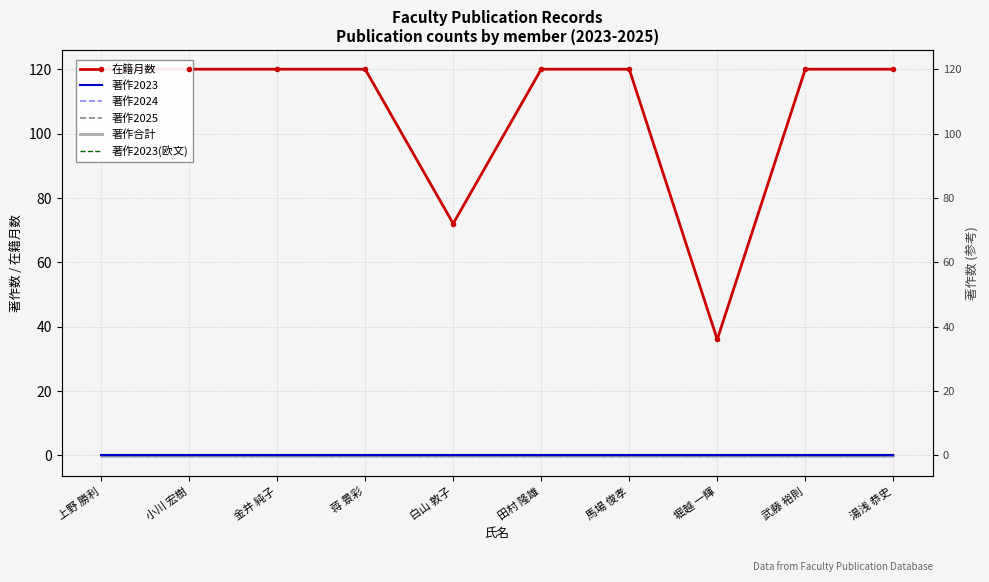

What is the difference between the maximum and second lowest values in the 在籍月数 series?

48